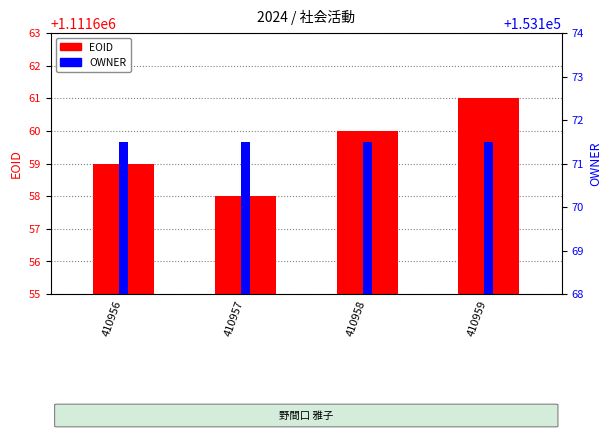

Which series changed the most between 410956 and 410958?

EOID